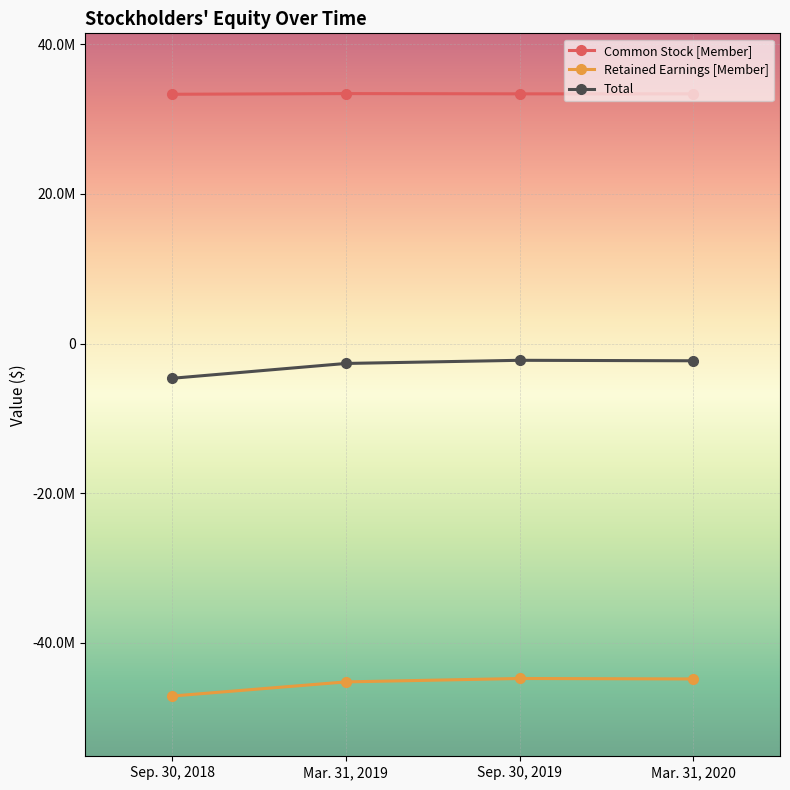

Which series has the widest spread of values?

Total